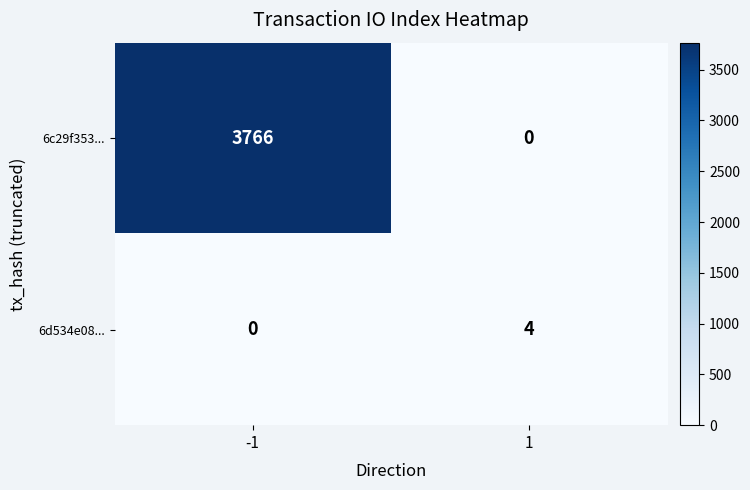

Which series has the largest range (max minus min)?

6c29f353...